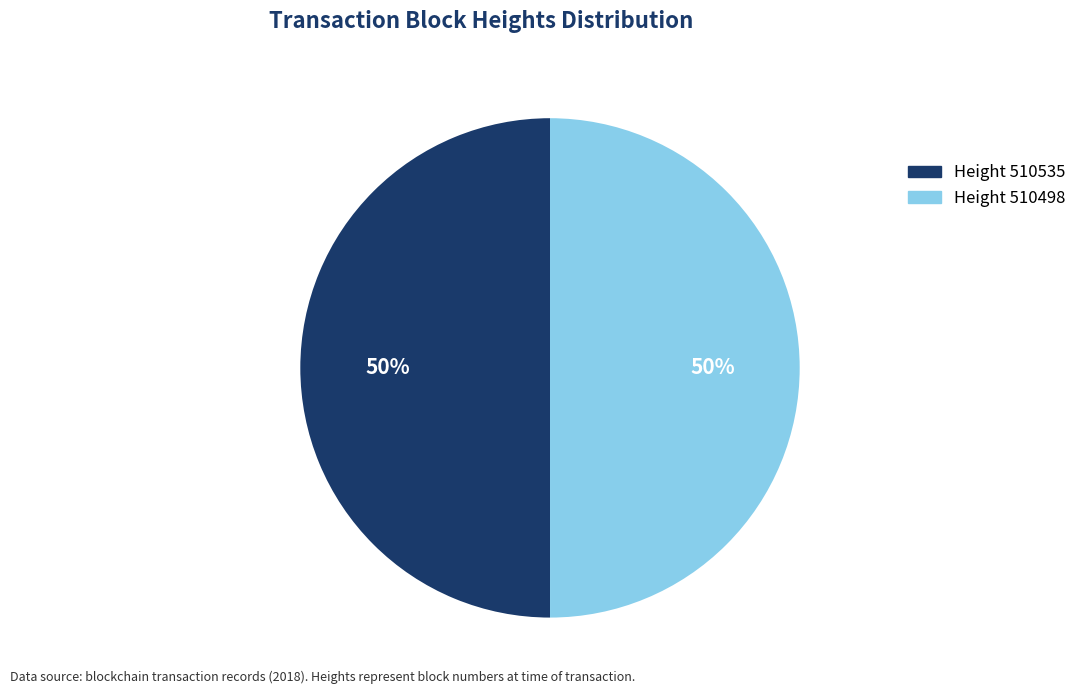

Count the number of slices in the pie.

2